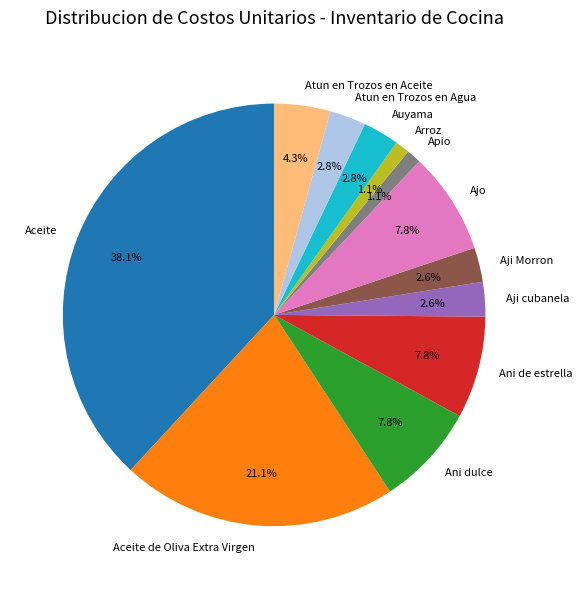

What is the largest slice in the pie chart?

Aceite